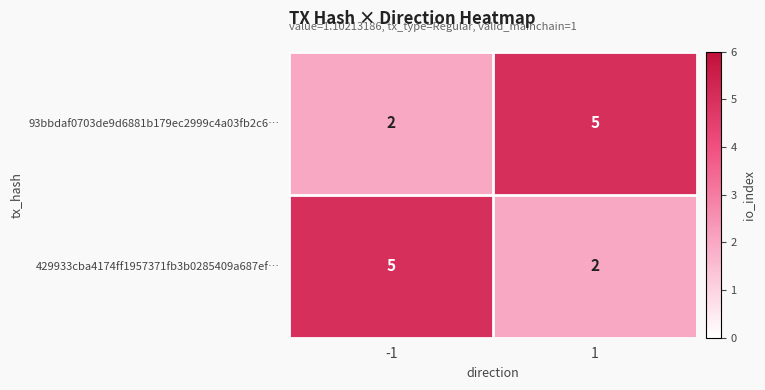

The value of 93bbdaf0703de9d6881b179ec2999c4a03fb2c6… at -1 is 1. True or false?

False